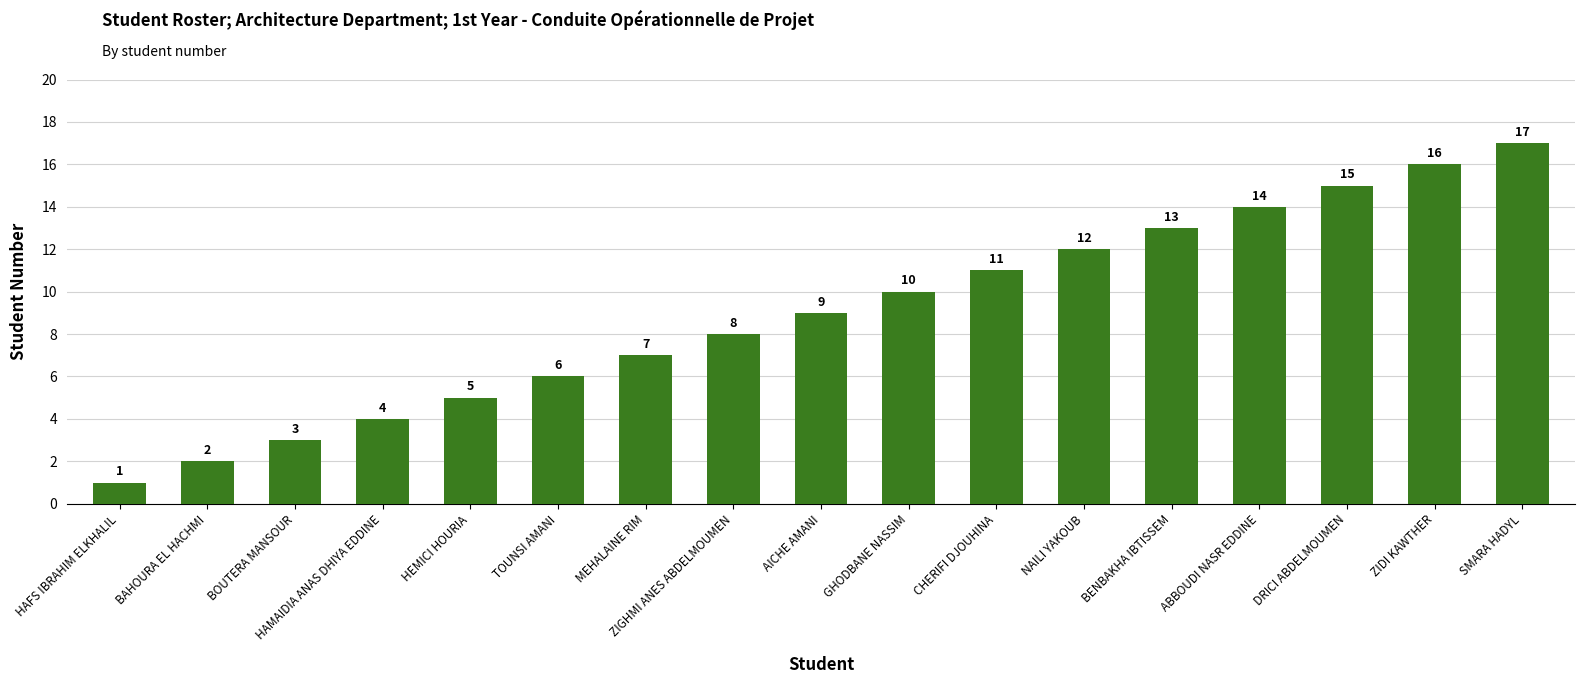

The value at BOUTERA MANSOUR is 1. True or false?

False